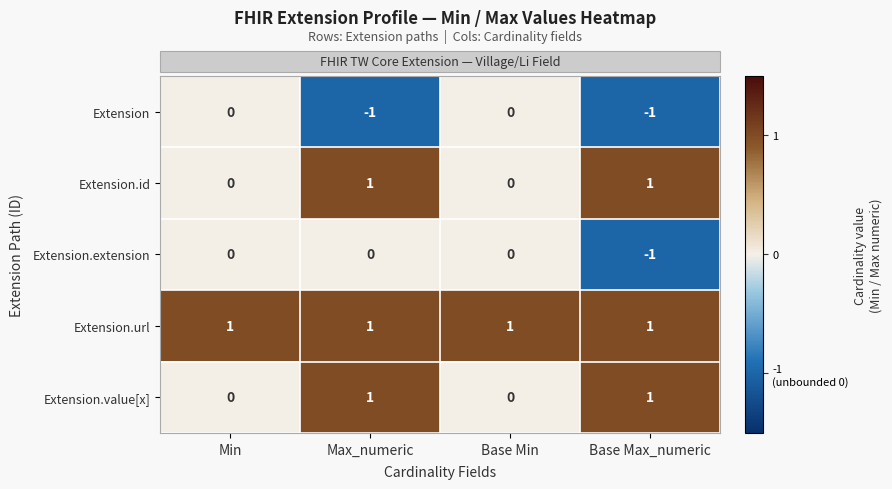

What is the total value across all series at Max_numeric?

2